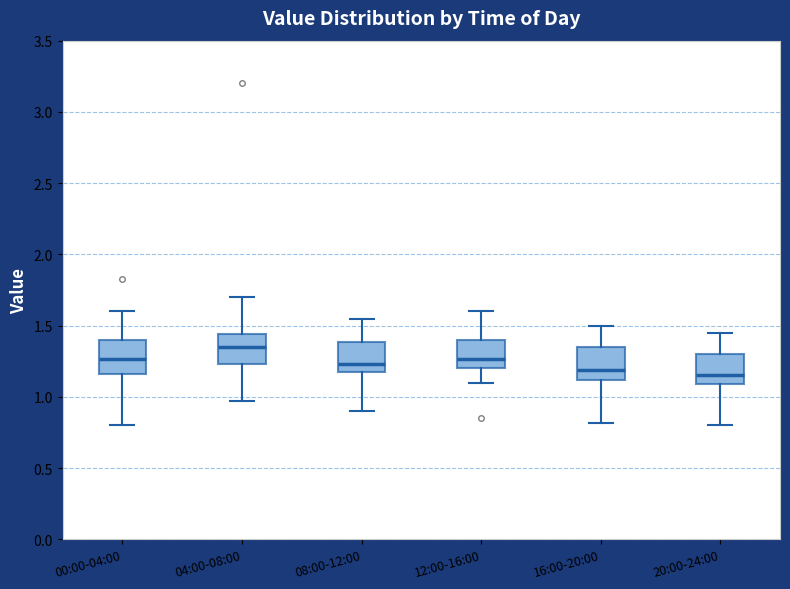

Reading left to right, read every box against the y-axis: the position of its median line, the range the box covers, and the ends of its whiskers. The values are not printed on the chart, so give them approximately, as read against the axis.

00:00-04:00: median 1.25, box 1.15 to 1.40, whiskers 0.80 to 1.60
04:00-08:00: median 1.35, box 1.25 to 1.45, whiskers 0.95 to 1.70
08:00-12:00: median 1.25, box 1.20 to 1.40, whiskers 0.90 to 1.55
12:00-16:00: median 1.25, box 1.20 to 1.40, whiskers 1.10 to 1.60
16:00-20:00: median 1.20, box 1.10 to 1.35, whiskers 0.80 to 1.50
20:00-24:00: median 1.15, box 1.10 to 1.30, whiskers 0.80 to 1.45